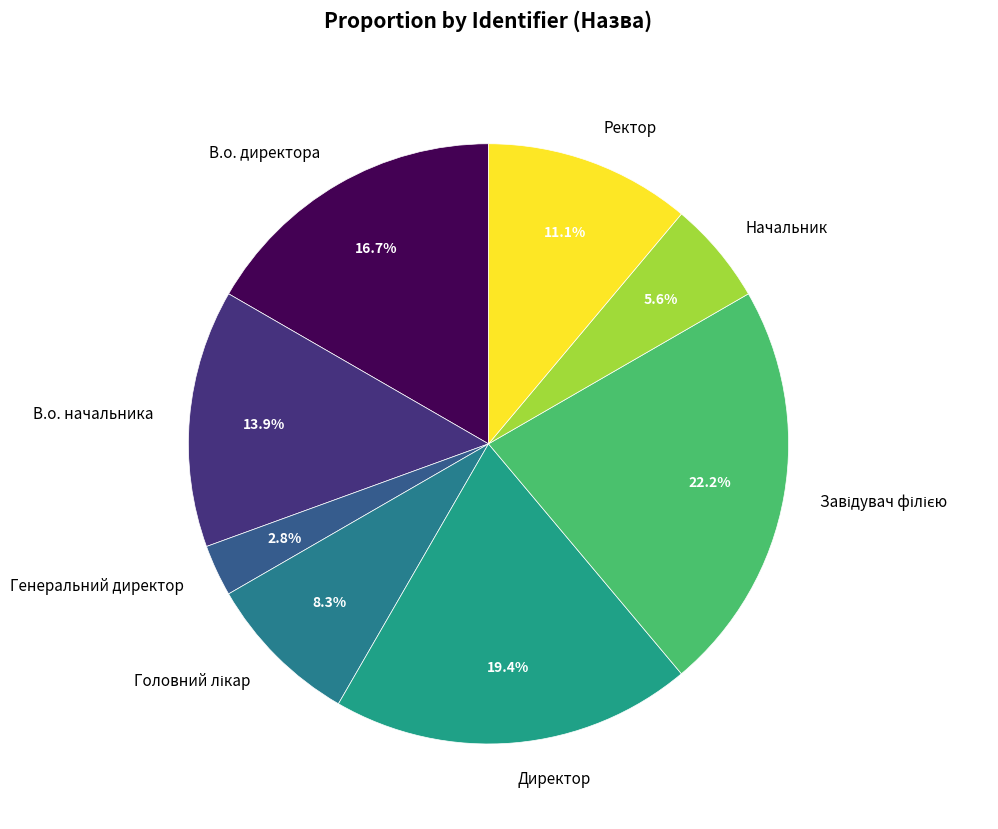

What percentage is NOT represented by В.о. директора?

83.3%